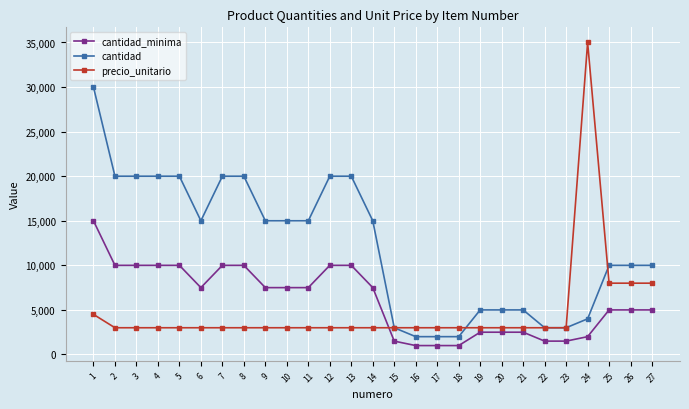

After their last crossing, which series has the higher values: cantidad or precio_unitario?

cantidad